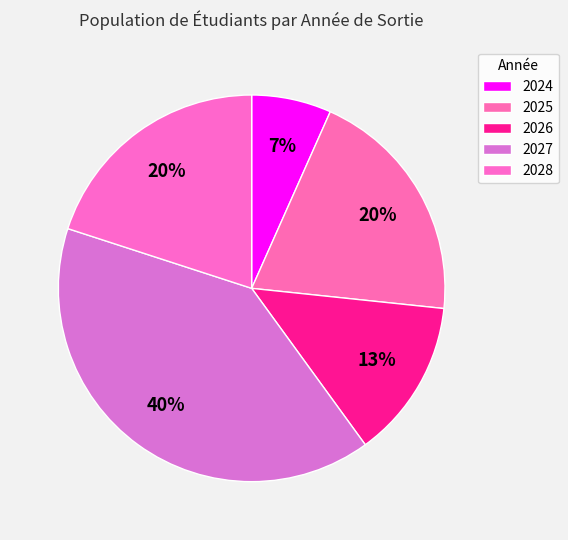

To the nearest percent, what is the difference between the largest and smallest slice percentages?

33%